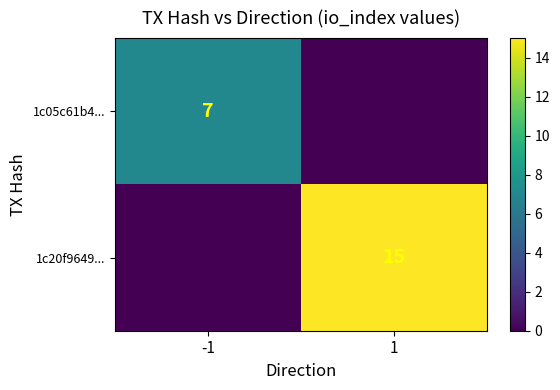

Which category has the lowest value across all series?

1